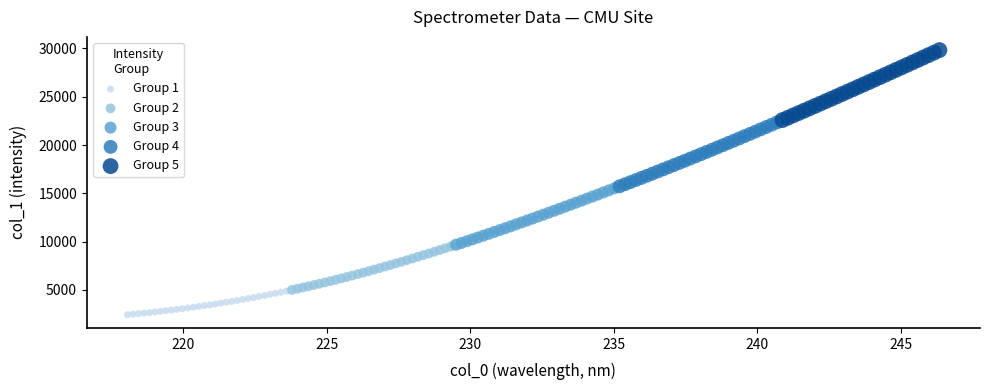

What are all the series names shown in the legend?

Group 1, Group 2, Group 3, Group 4, Group 5